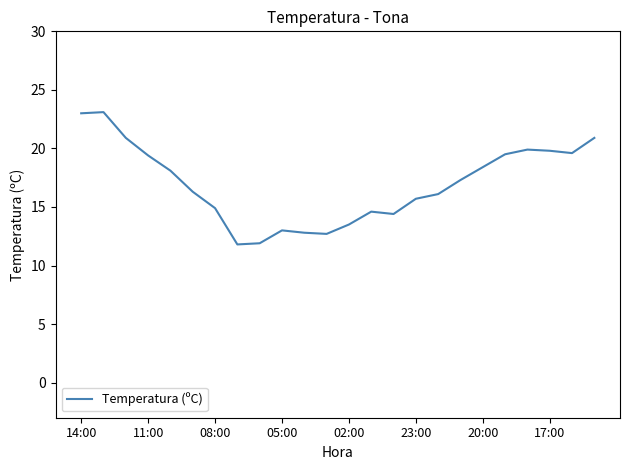

What is the smallest value displayed?

11.8